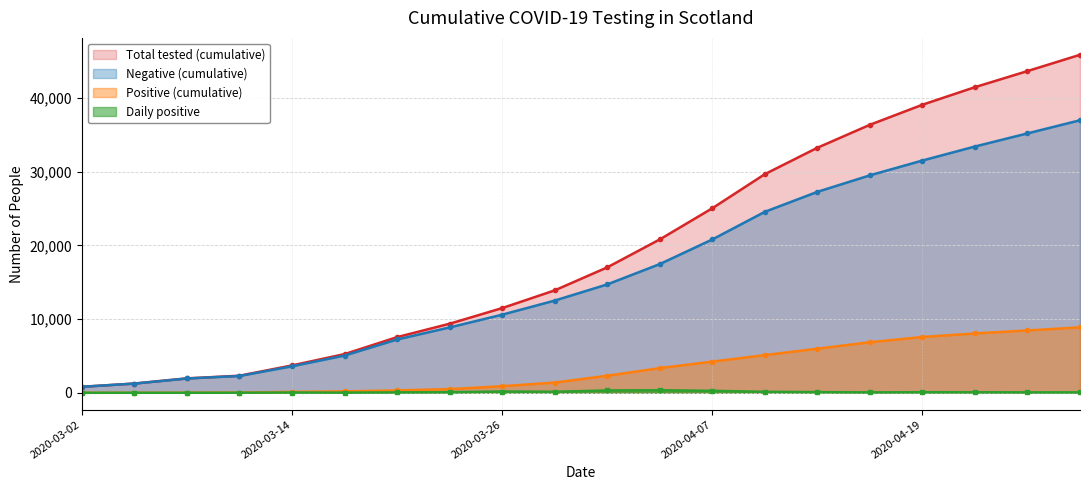

Reading right to left, list all the values displayed in this chart.

Negative (cumulative): 2020-04-28=36959	2020-04-25=35178	2020-04-22=33399	2020-04-19=31499	2020-04-16=29490	2020-04-13=27249	2020-04-10=24541	2020-04-07=20793	2020-04-04=17453	2020-04-01=14697	2020-03-29=12505	2020-03-26=10593	2020-03-23=8865	2020-03-20=7228	2020-03-17=5051	2020-03-14=3594	2020-03-11=2280	2020-03-08=1939	2020-03-05=1250	2020-03-02=814
Positive (cumulative): 2020-04-28=8878	2020-04-25=8450	2020-04-22=8048	2020-04-19=7564	2020-04-16=6854	2020-04-13=5979	2020-04-10=5108	2020-04-07=4229	2020-04-04=3345	2020-04-01=2310	2020-03-29=1384	2020-03-26=894	2020-03-23=499	2020-03-20=322	2020-03-17=195	2020-03-14=121	2020-03-11=36	2020-03-08=18	2020-03-05=6	2020-03-02=1
Total tested (cumulative): 2020-04-28=45837	2020-04-25=43628	2020-04-22=41447	2020-04-19=39063	2020-04-16=36344	2020-04-13=33228	2020-04-10=29649	2020-04-07=25022	2020-04-04=20798	2020-04-01=17007	2020-03-29=13889	2020-03-26=11487	2020-03-23=9364	2020-03-20=7550	2020-03-17=5246	2020-03-14=3715	2020-03-11=2316	2020-03-08=1957	2020-03-05=1256	2020-03-02=815
Daily positive: 2020-04-28=60	2020-04-25=62	2020-04-22=75	2020-04-19=79	2020-04-16=59	2020-04-13=95	2020-04-10=134	2020-04-07=268	2020-04-04=344	2020-04-01=317	2020-03-29=139	2020-03-26=175	2020-03-23=83	2020-03-20=56	2020-03-17=24	2020-03-14=36	2020-03-11=9	2020-03-08=2	2020-03-05=3	2020-03-02=1